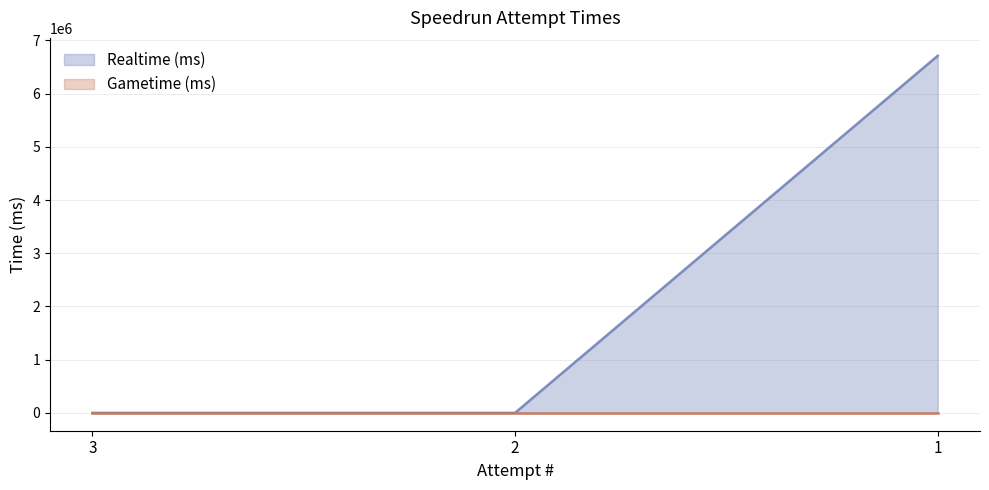

Does the chart display data point markers on the line(s)?

No